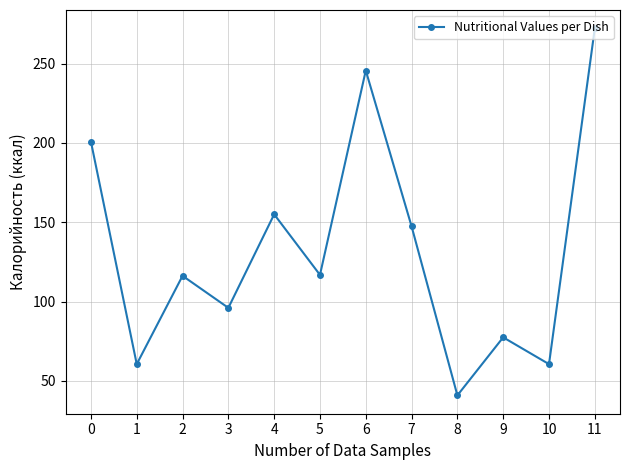

The chart shows a value of 147.4 at 7. True or false?

True